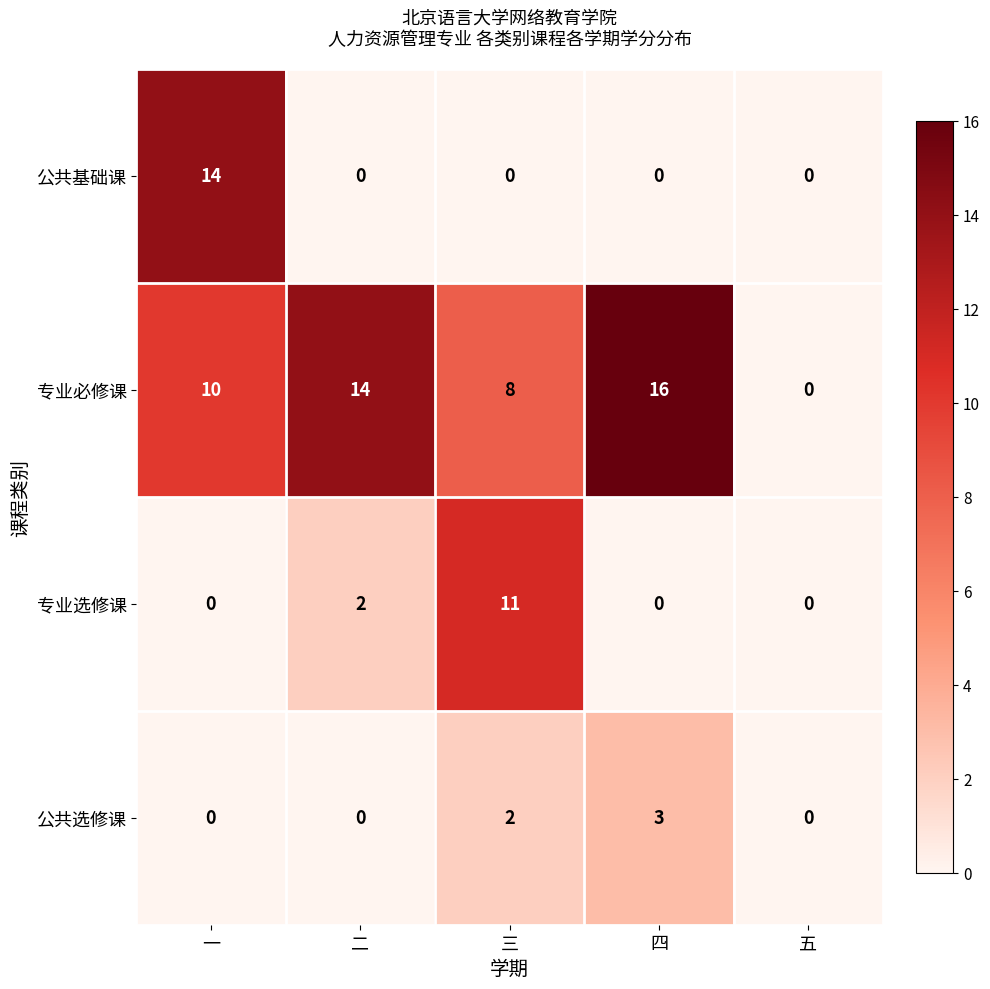

Which series has the largest total across all categories?

专业必修课